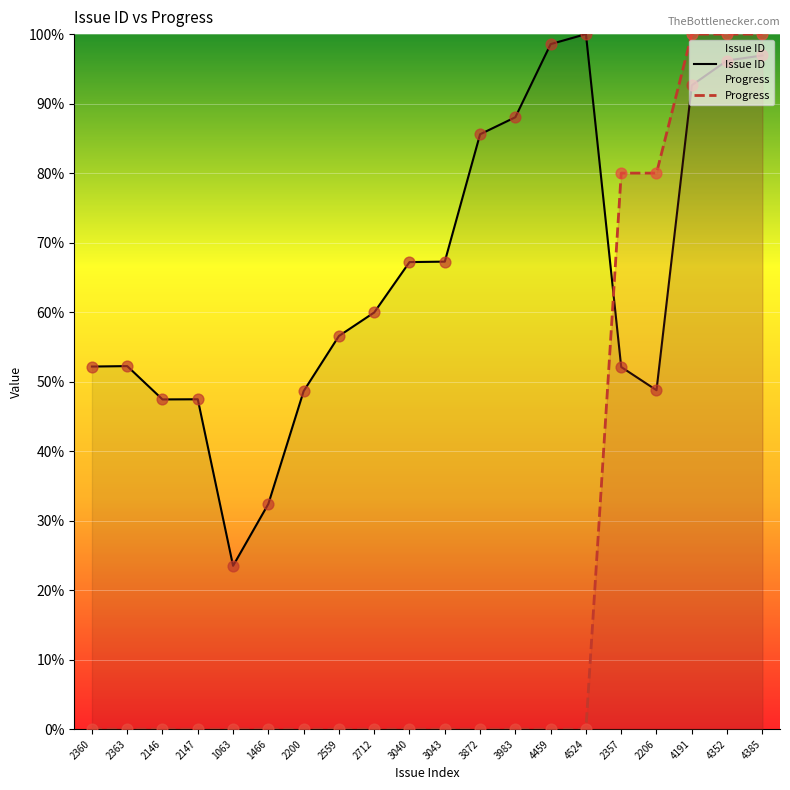

Which series reaches the minimum Y coordinate?

Progress